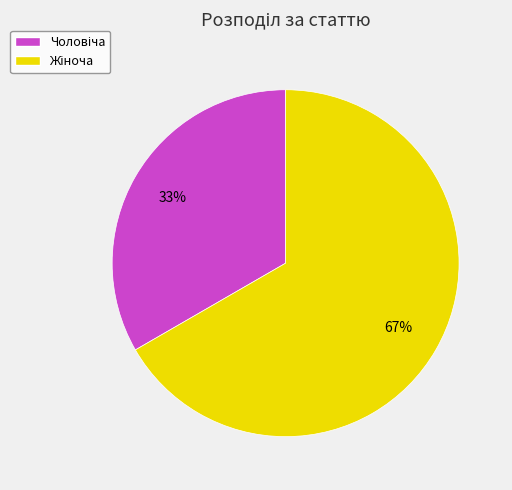

To the nearest percent, what is the average slice percentage?

50%